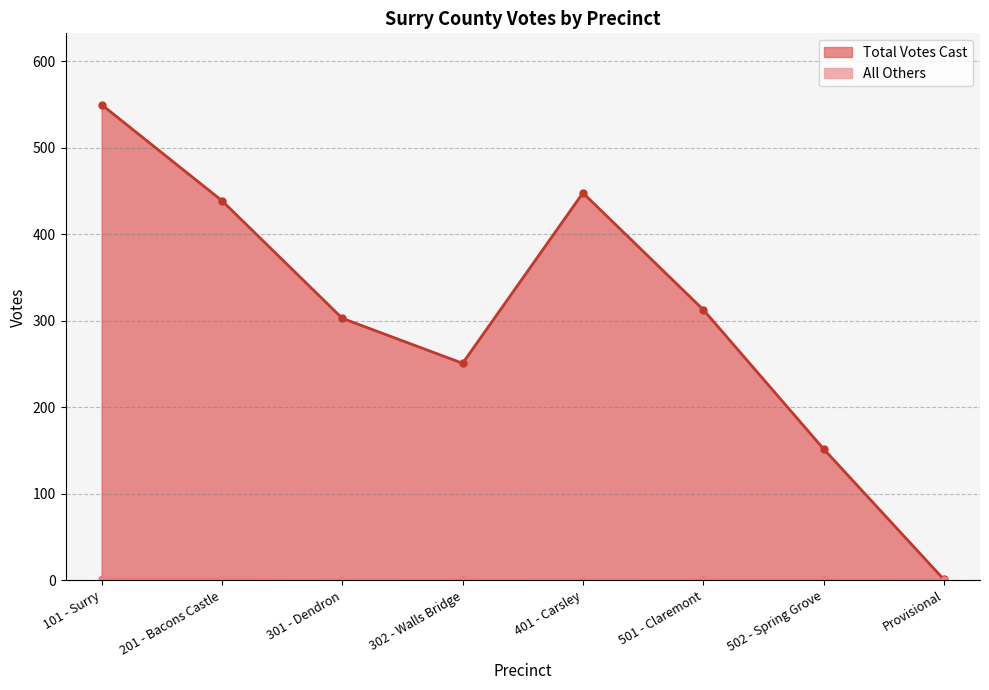

What is the difference between the highest and lowest values at 502 - Spring Grove?

151